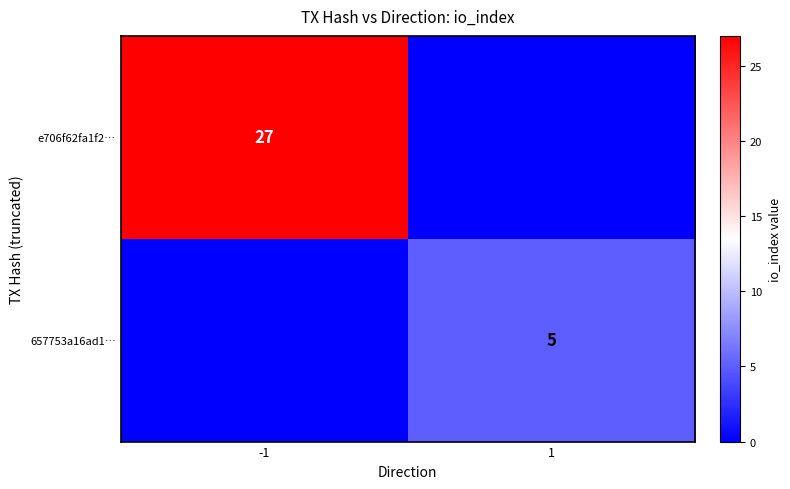

The value of 657753a16ad1… at 1 is 3. True or false?

False